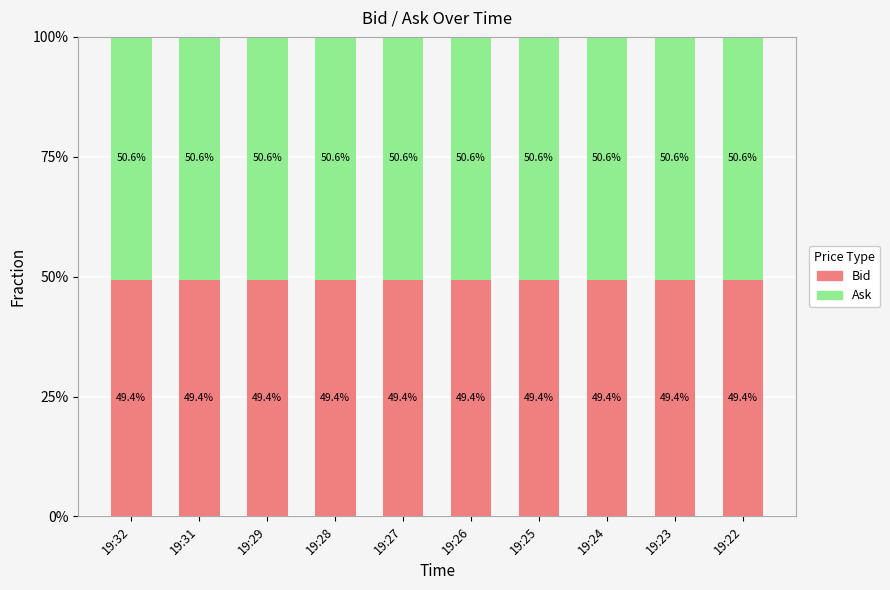

The value of Bid at 19:26 is 49.4. True or false?

True